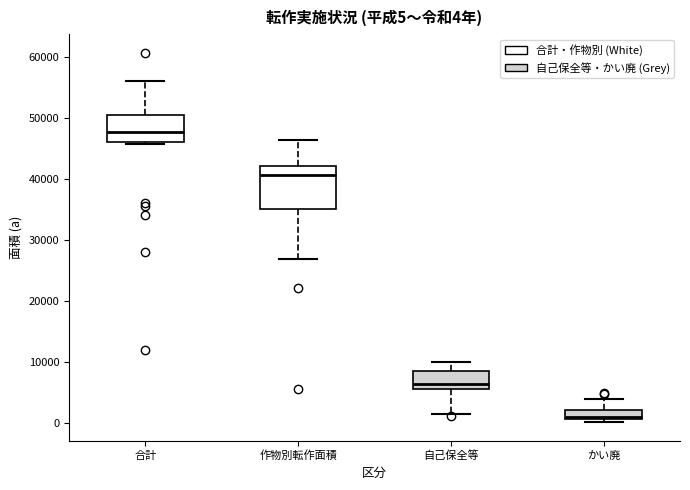

Which box has the lowest median line?

かい廃